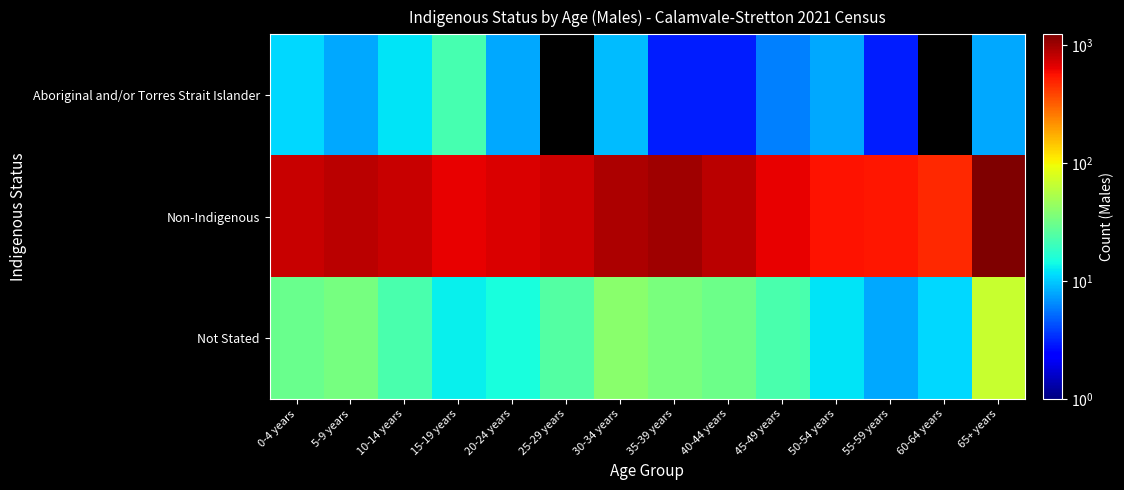

Reading left to right, list all the values displayed in this chart.

Aboriginal and/or Torres Strait Islander: 0-4 years=11	5-9 years=8	10-14 years=12	15-19 years=22	20-24 years=8	25-29 years=0	30-34 years=9	35-39 years=3	40-44 years=3	45-49 years=6	50-54 years=8	55-59 years=3	60-64 years=0	65+ years=8
Non-Indigenous: 0-4 years=775	5-9 years=856	10-14 years=777	15-19 years=647	20-24 years=691	25-29 years=752	30-34 years=930	35-39 years=987	40-44 years=835	45-49 years=633	50-54 years=555	55-59 years=535	60-64 years=473	65+ years=1229
Not Stated: 0-4 years=30	5-9 years=34	10-14 years=23	15-19 years=13	20-24 years=15	25-29 years=25	30-34 years=40	35-39 years=35	40-44 years=31	45-49 years=23	50-54 years=12	55-59 years=8	60-64 years=11	65+ years=67